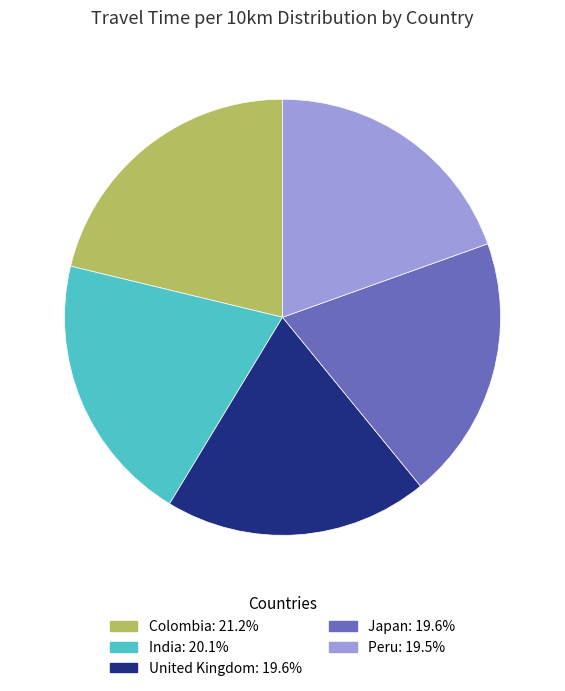

Does Colombia represent more than half of the total?

No